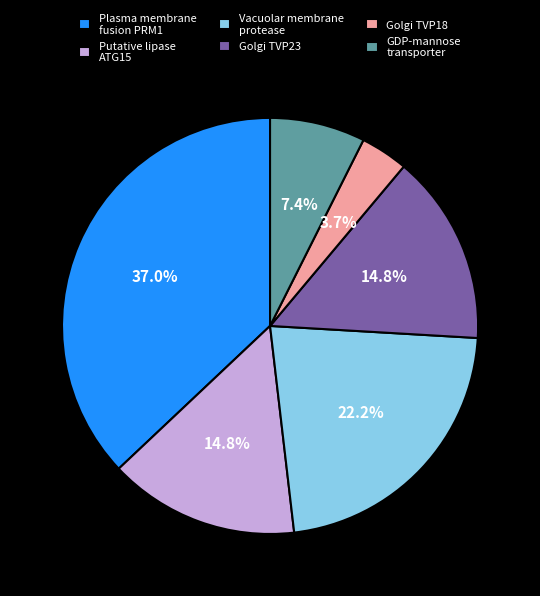

What is the ratio of the value at Plasma membrane fusion PRM1 to the value at Putative lipase ATG15?

2.5